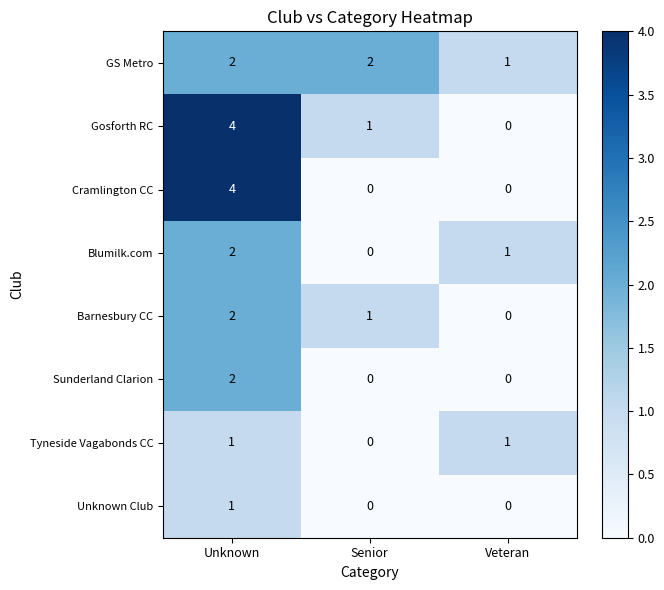

True or false: Gosforth RC has a value of 6 at Unknown.

False